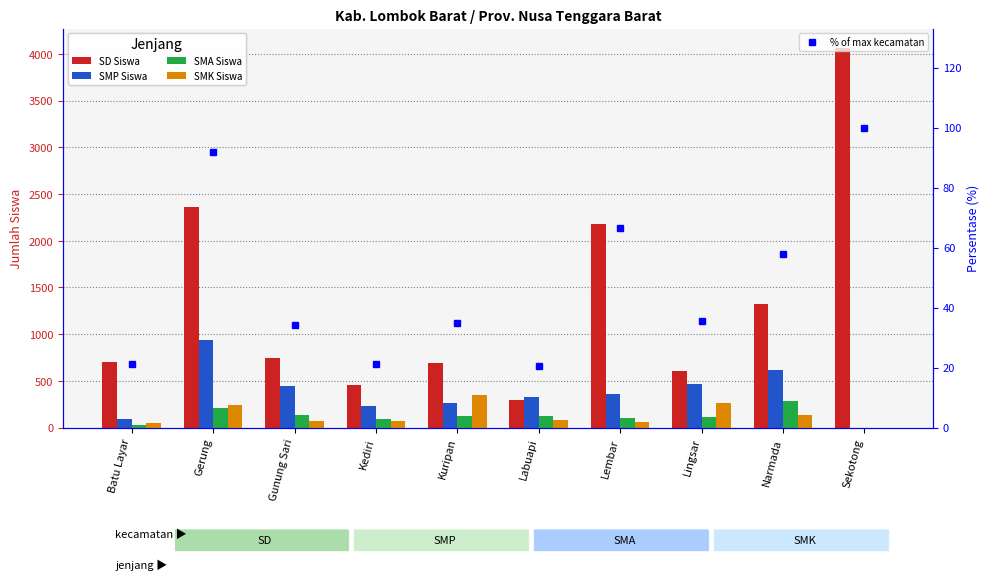

What is the value of the SMK Siswa bar at the 9th from the left?

134.0